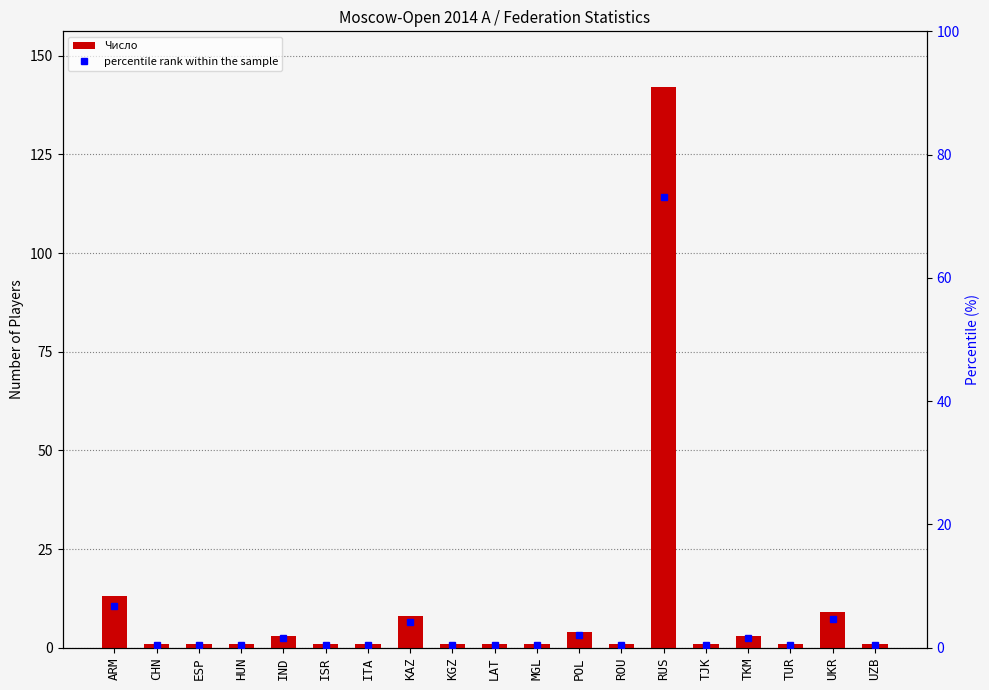

The percentile rank within the sample series shows 0.7 at UZB. True or false?

False